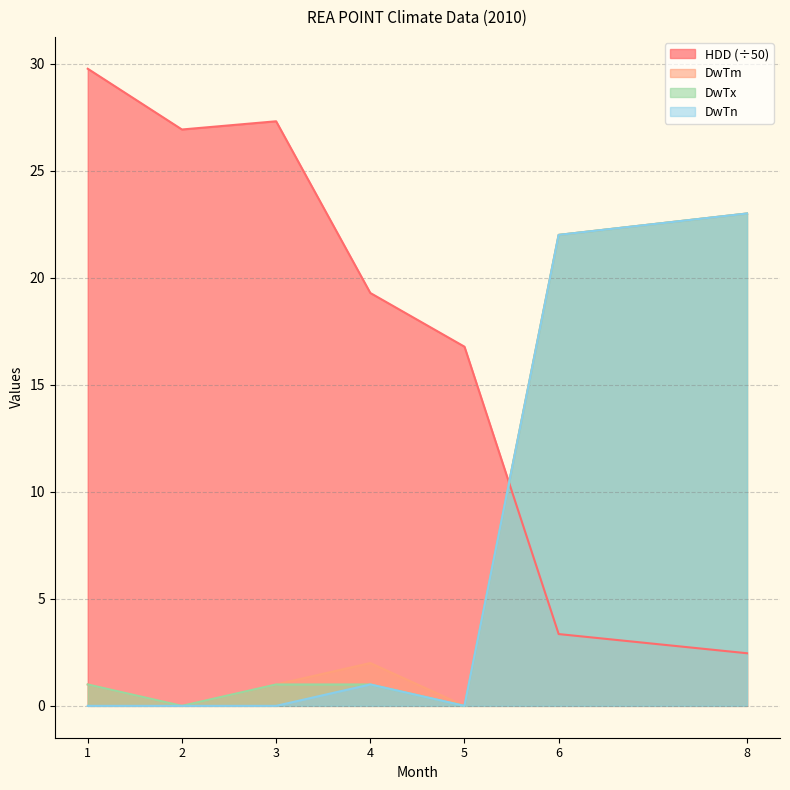

Is the value of DwTn at 3 greater than the value of DwTm at 3?

No